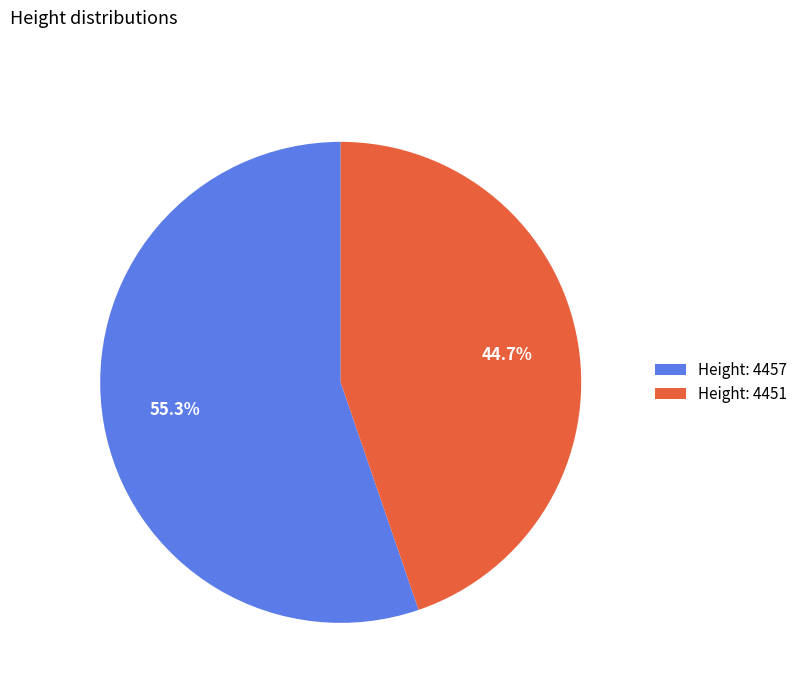

Which has a higher value, Height: 4457 or Height: 4451?

Height: 4457